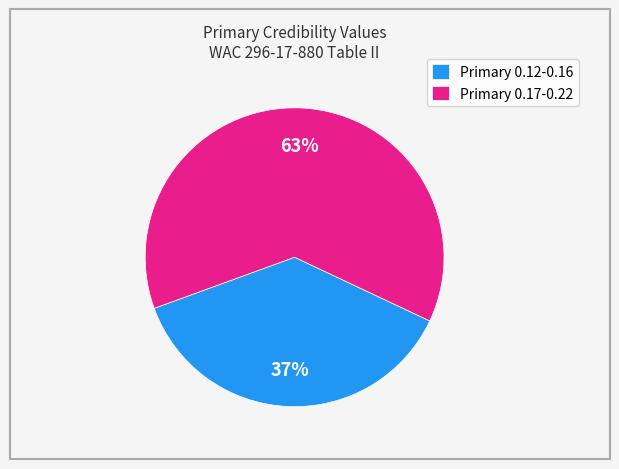

Does any single category account for the majority?

Yes